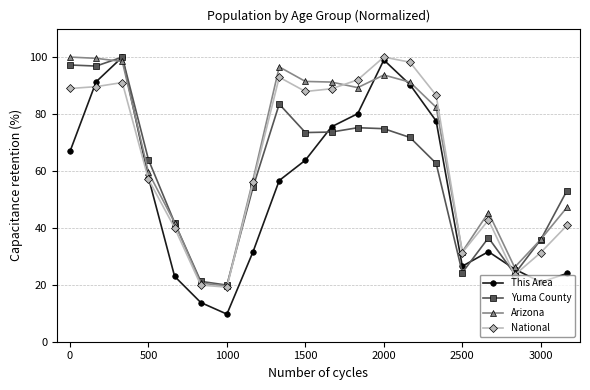

What is the value of the National point at the 18th from the left?

23.4